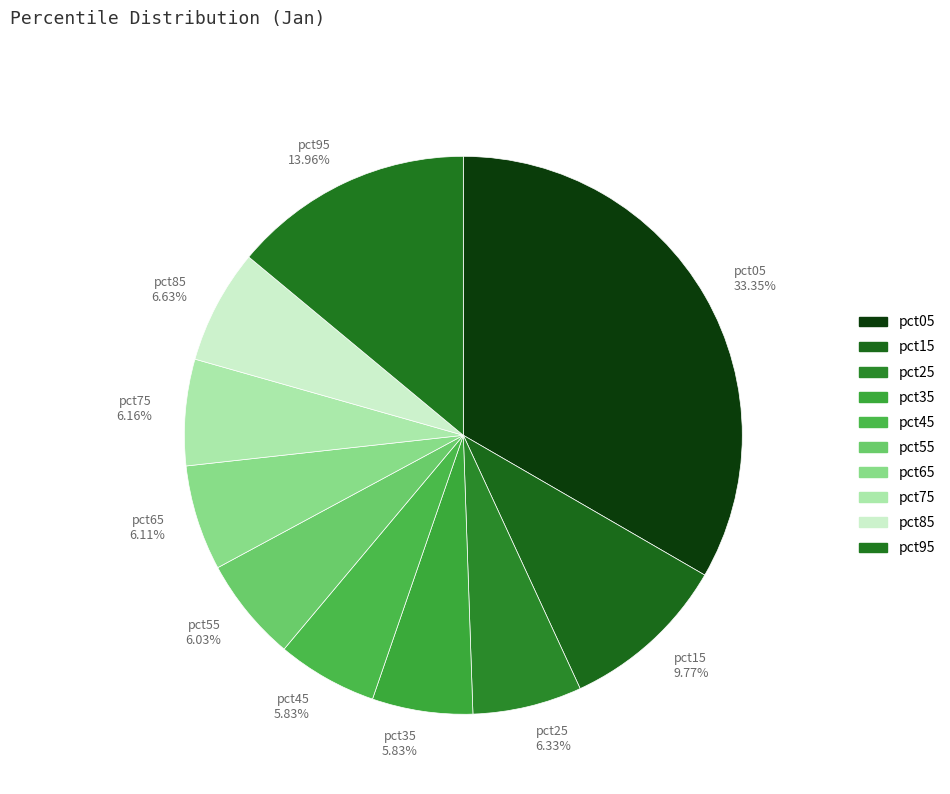

Between pct85 6.63% and pct35 5.83%, which is larger?

pct85 6.63%